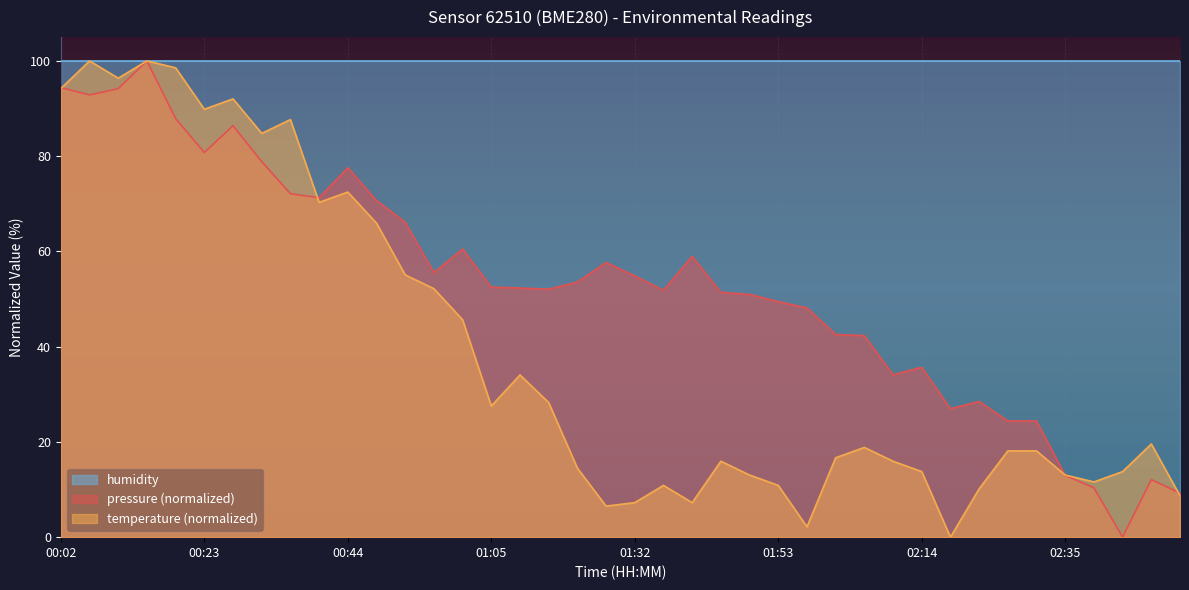

What is the label of the 38th point from the left?

02:43